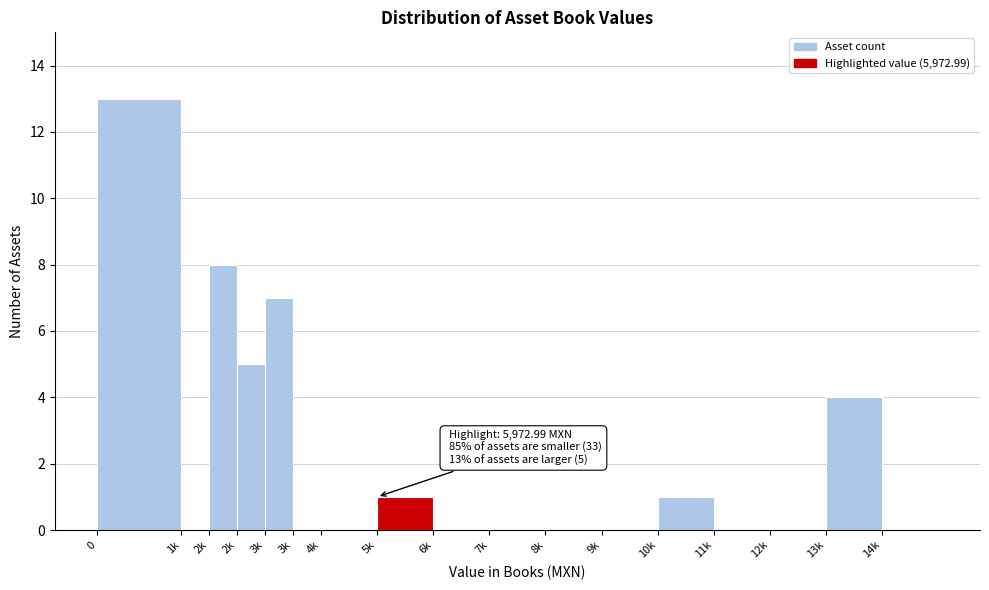

Count the number of data series in this chart.

1